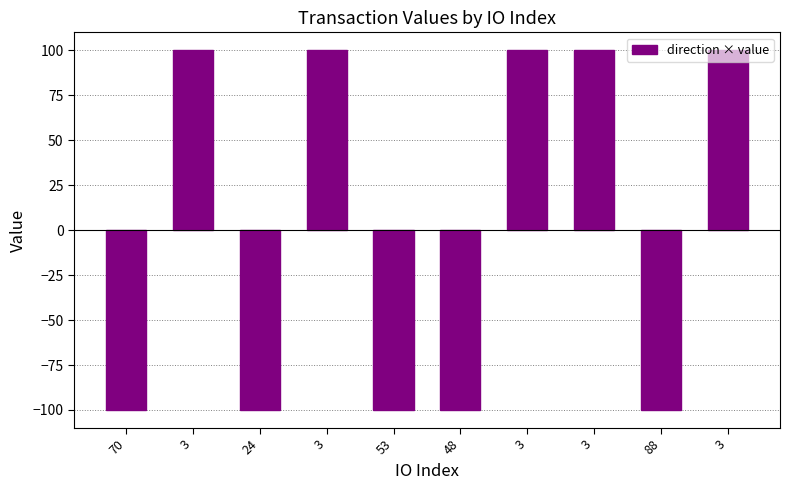

How many bars are there in total?

10